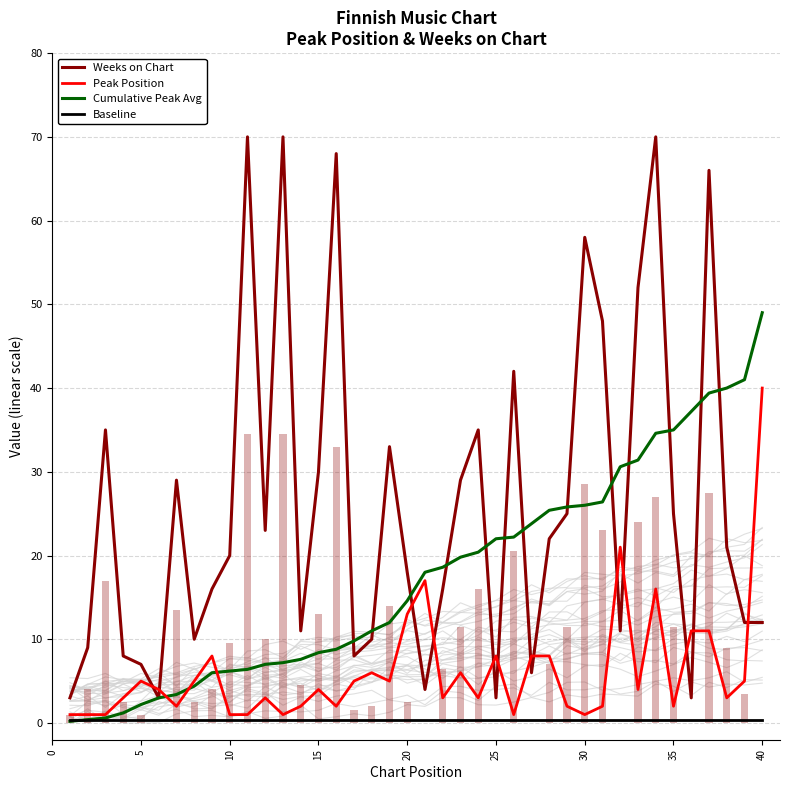

Count the number of categories in the chart.

40